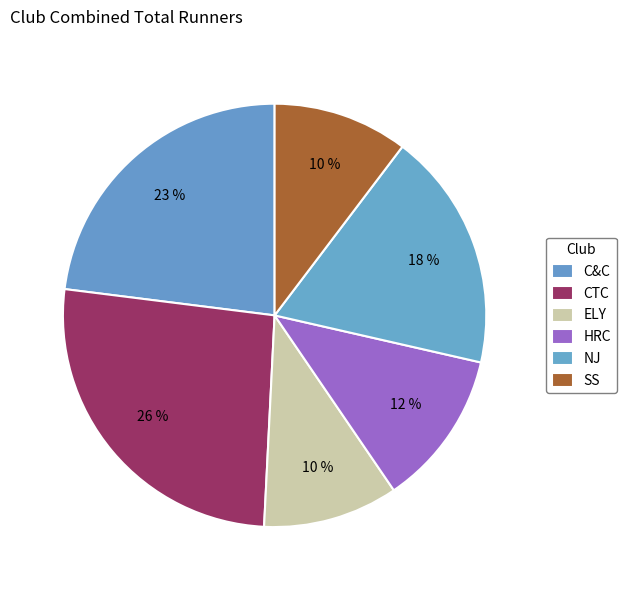

What is the total percentage of HRC and SS?

22.2%